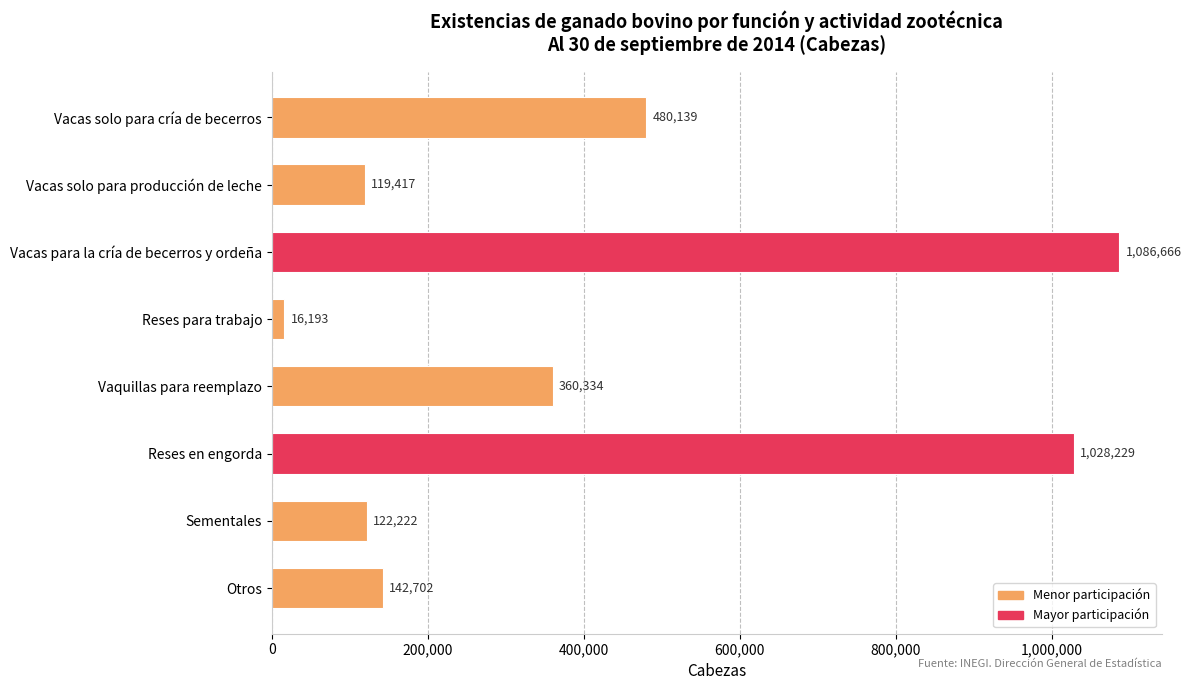

What is the value of the 1st bar from the top?

480139